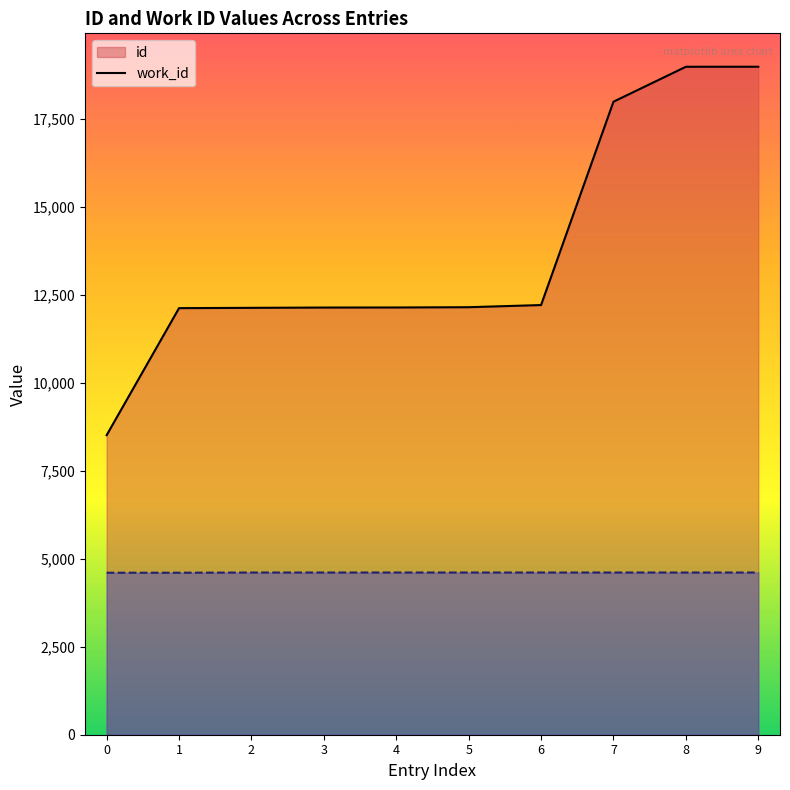

How many lines are shown in the chart?

2